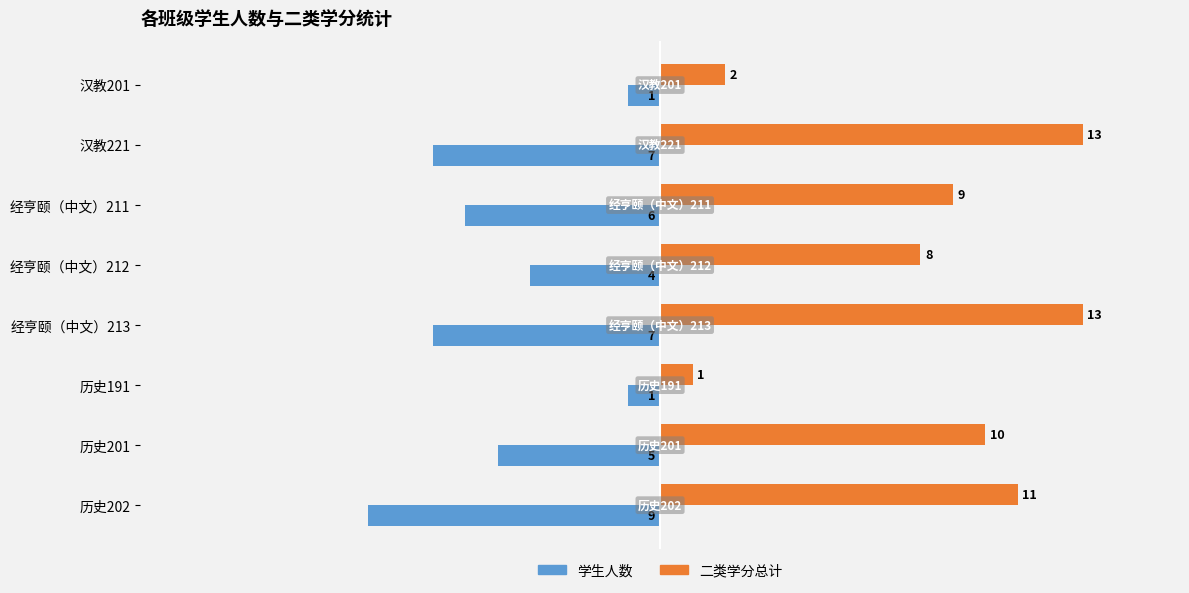

What are all the series names shown in the legend?

学生人数, 二类学分总计